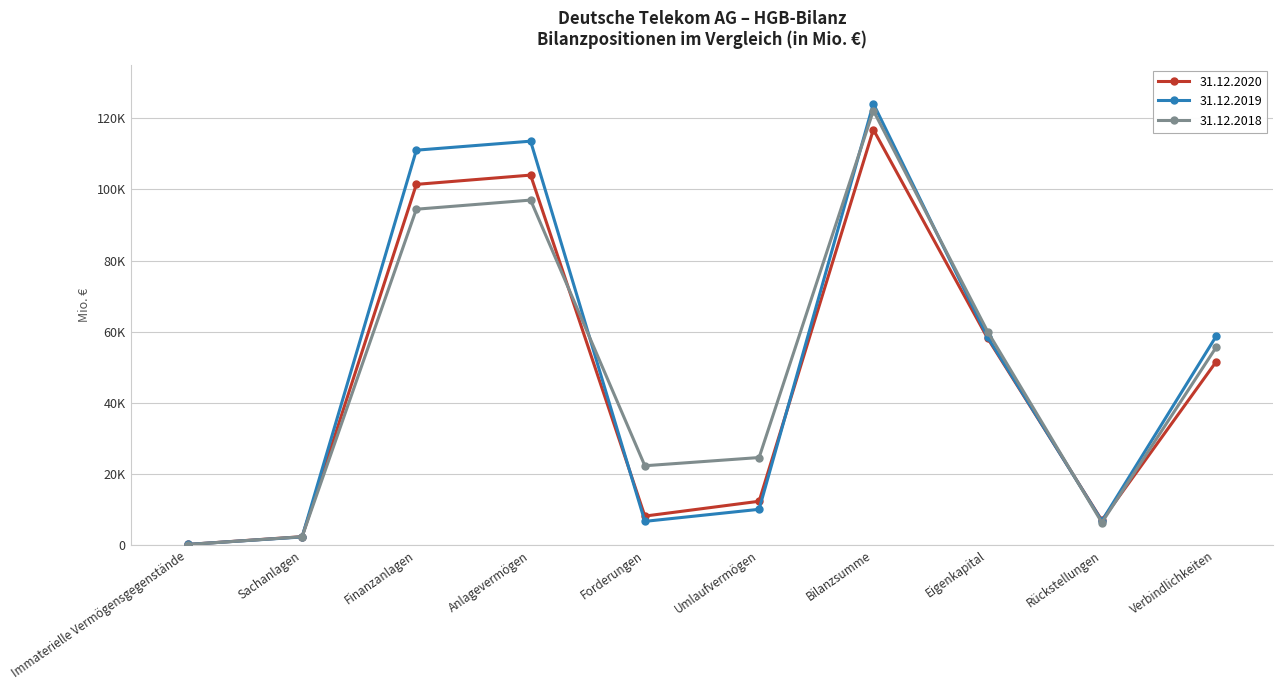

List the series in order of their overall mean, highest first.

31.12.2019, 31.12.2018, 31.12.2020